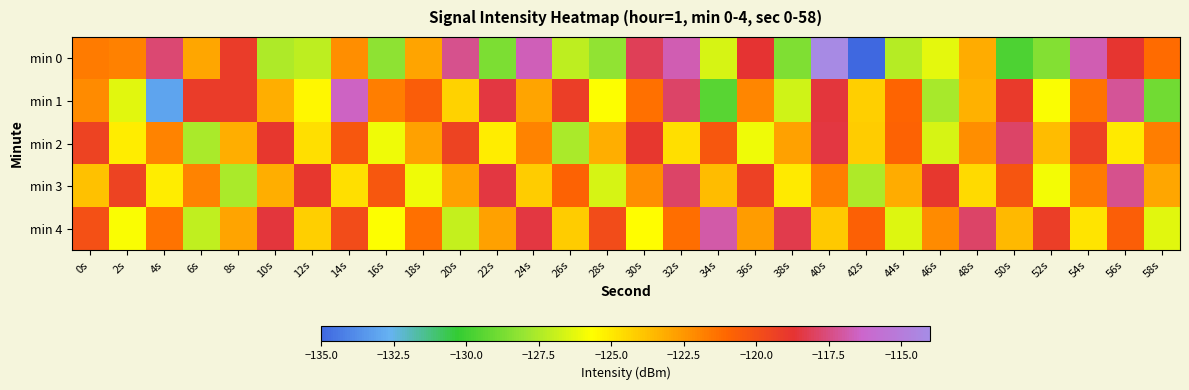

Rank the series at 18s from lowest to highest value.

min 3, min 0, min 2, min 4, min 1